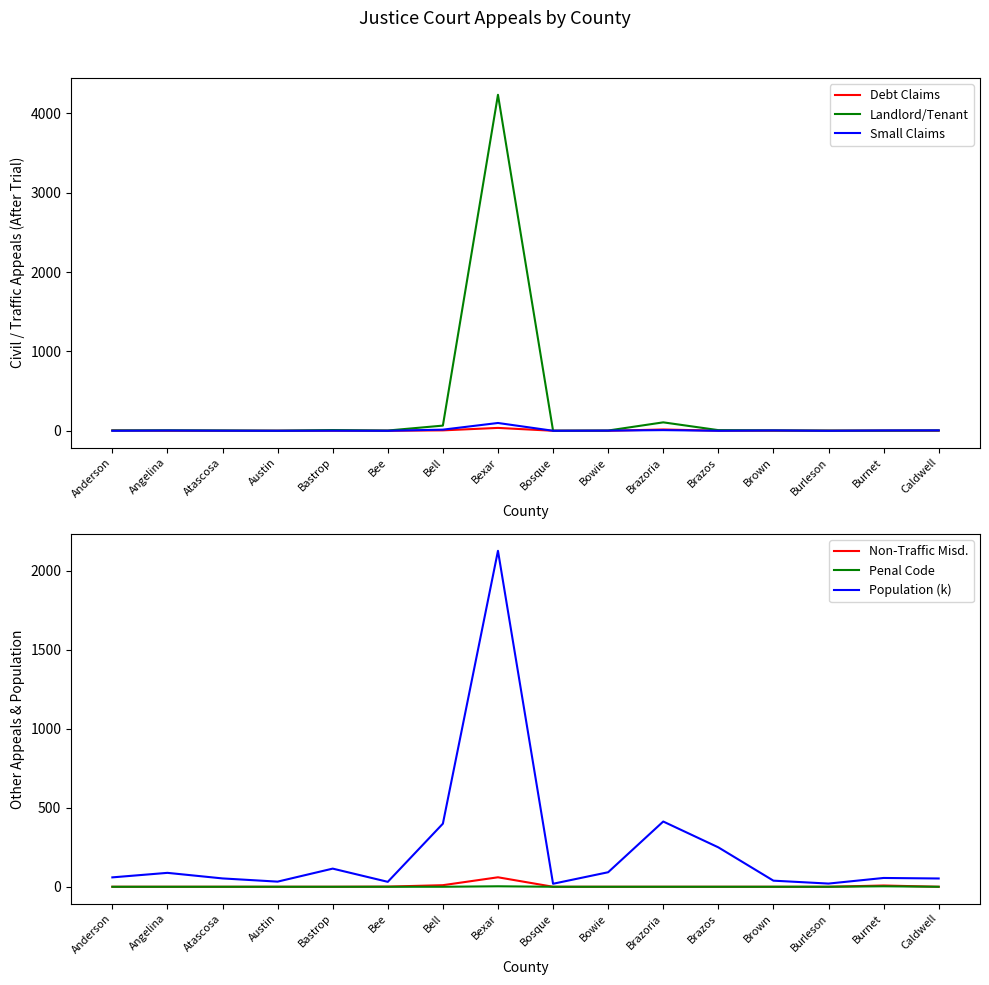

Rank the series by their maximum value, from lowest to highest.

Penal Code, Debt Claims, Non-Traffic Misd., Small Claims, Population (k), Landlord/Tenant